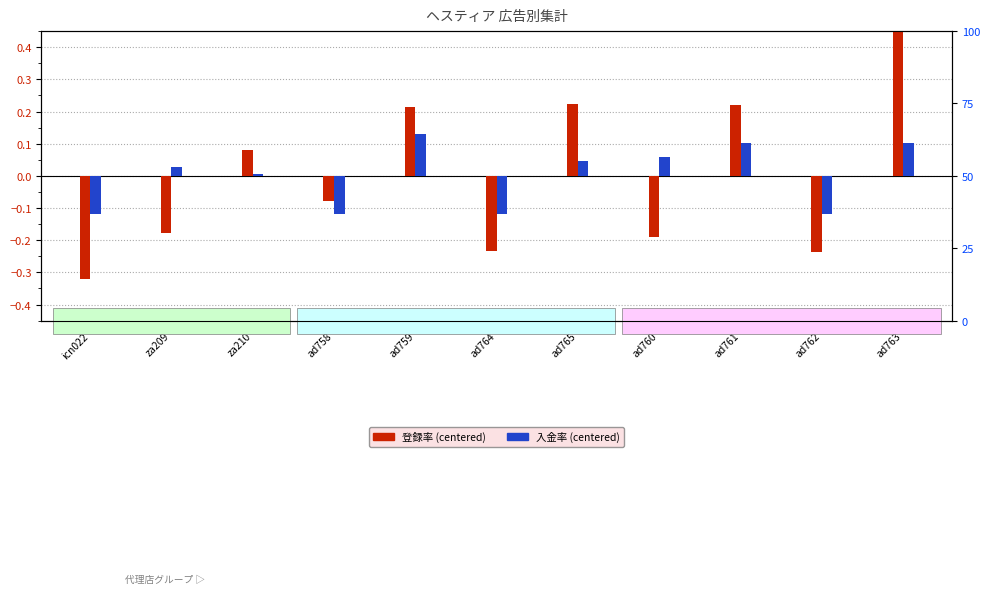

How many bars are there in total?

22